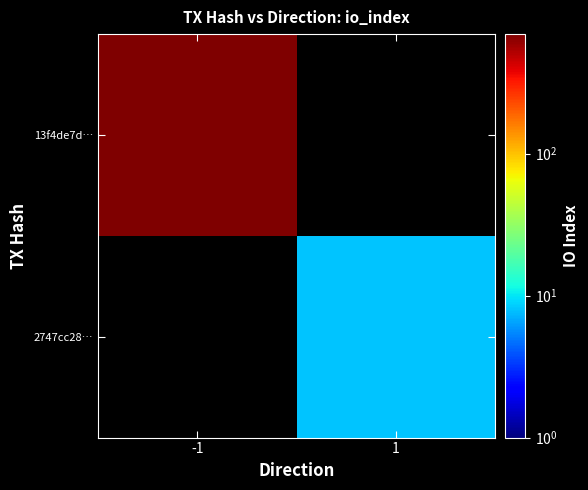

What is the highest value of the 13f4de7d… series?

696.0